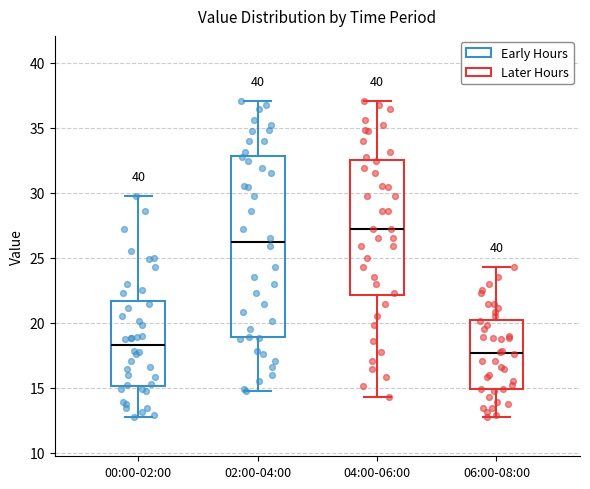

Reading left to right, read every box against the y-axis: the position of its median line, the range the box covers, and the ends of its whiskers. The values are not printed on the chart, so give them approximately, as read against the axis.

00:00-02:00: median 18.5, box 15.0 to 21.5, whiskers 12.5 to 30.0
02:00-04:00: median 26.0, box 19.0 to 33.0, whiskers 15.0 to 37.0
04:00-06:00: median 27.0, box 22.0 to 32.5, whiskers 14.5 to 37.0
06:00-08:00: median 17.5, box 15.0 to 20.0, whiskers 12.5 to 24.5